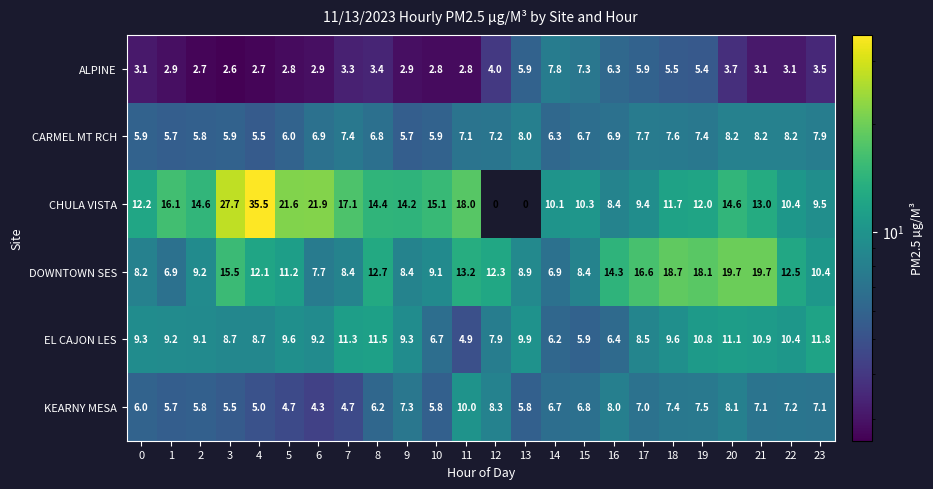

Is it true that ALPINE equals 4.4 at 3?

False